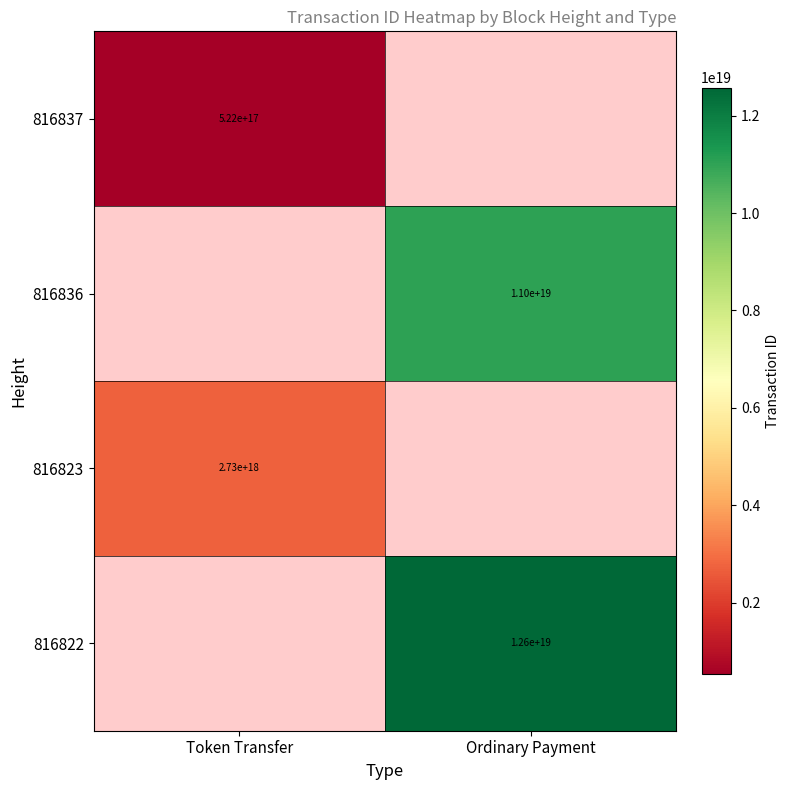

The value of 816836 at Ordinary Payment is 11000000000000000000. True or false?

True